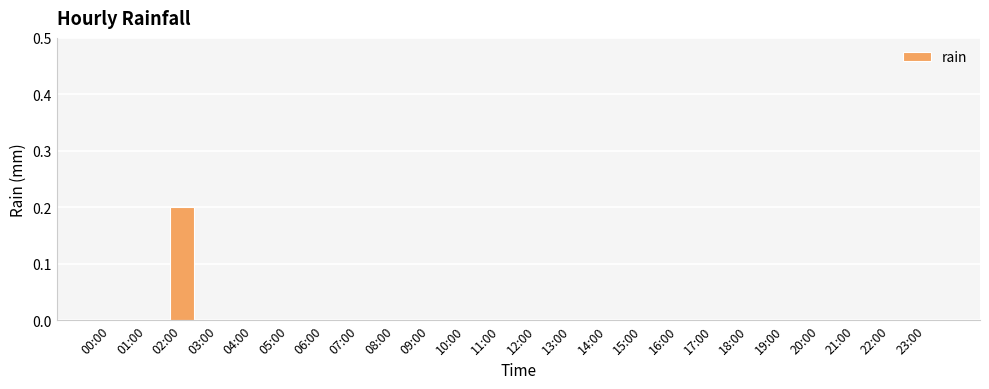

Which label corresponds to the largest value in the chart?

02:00